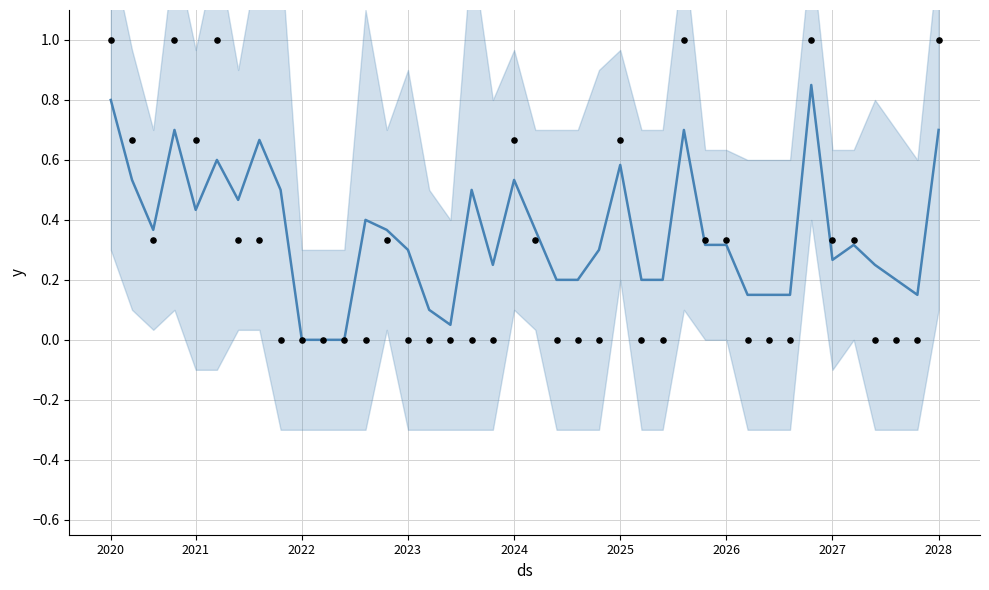

What is the total value across all series at 2026?

0.6